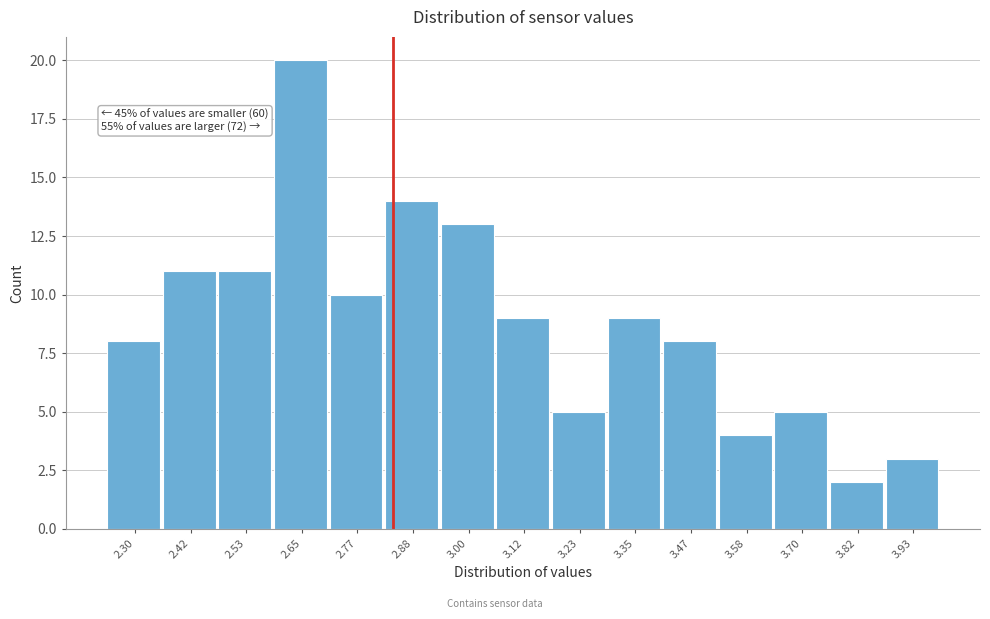

Reading right to left, list all the values displayed in this chart.

3	2	5	4	8	9	5	9	13	14	10	20	11	11	8